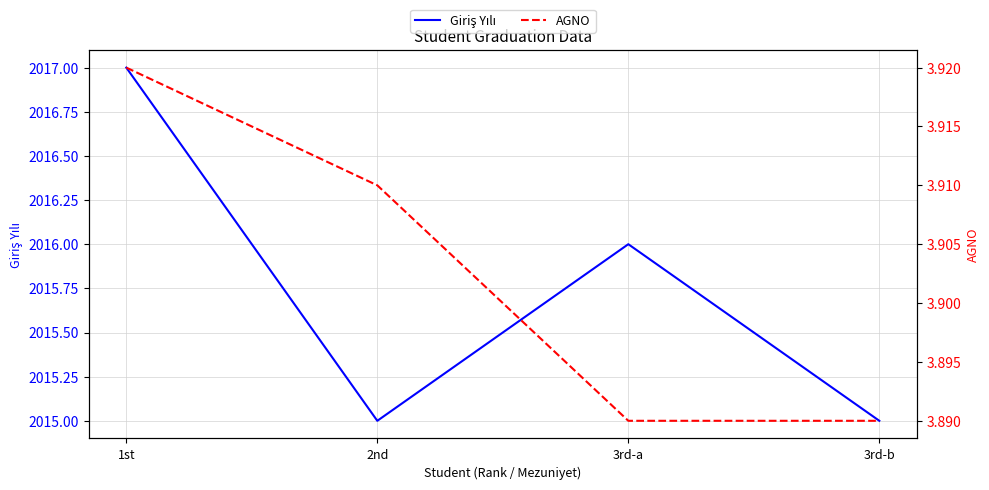

True or false: AGNO and Giriş Yılı cross at least once.

False